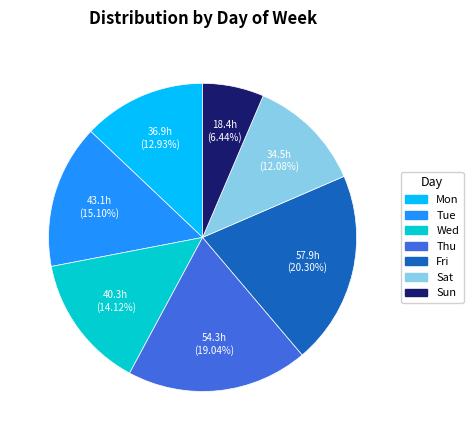

Does any single category account for the majority?

No